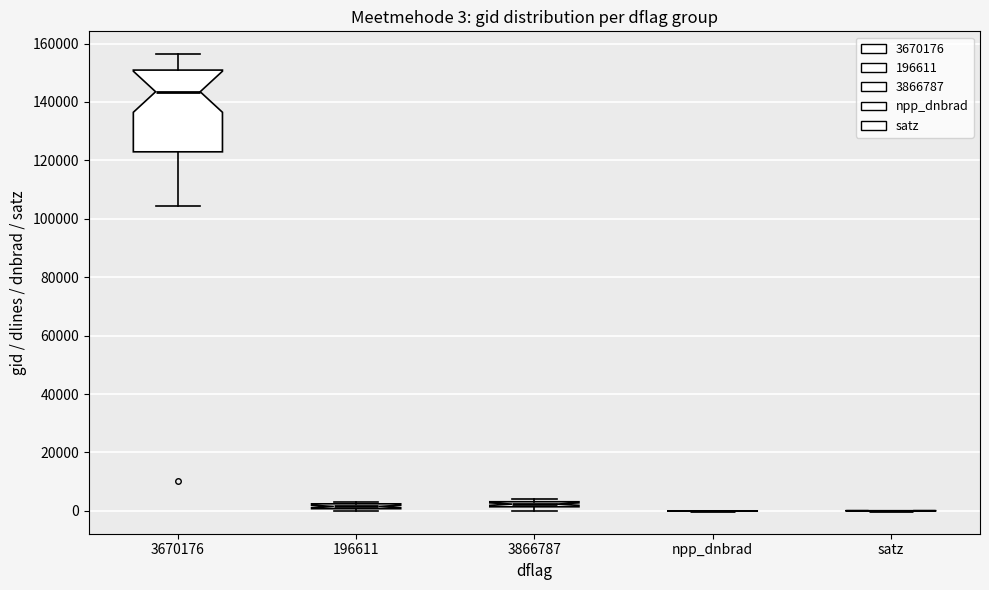

Which box is the tallest, from its lower edge to its upper edge?

3670176